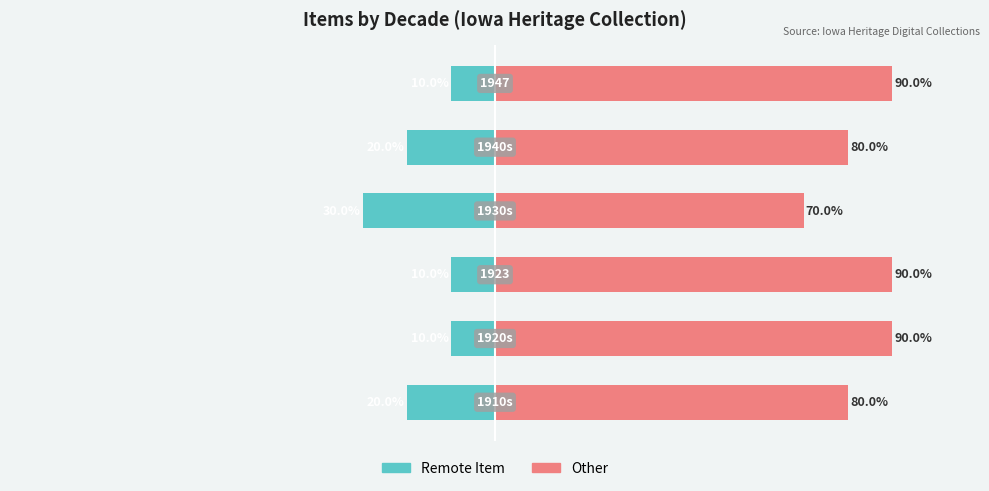

What is the smallest value displayed?

-30